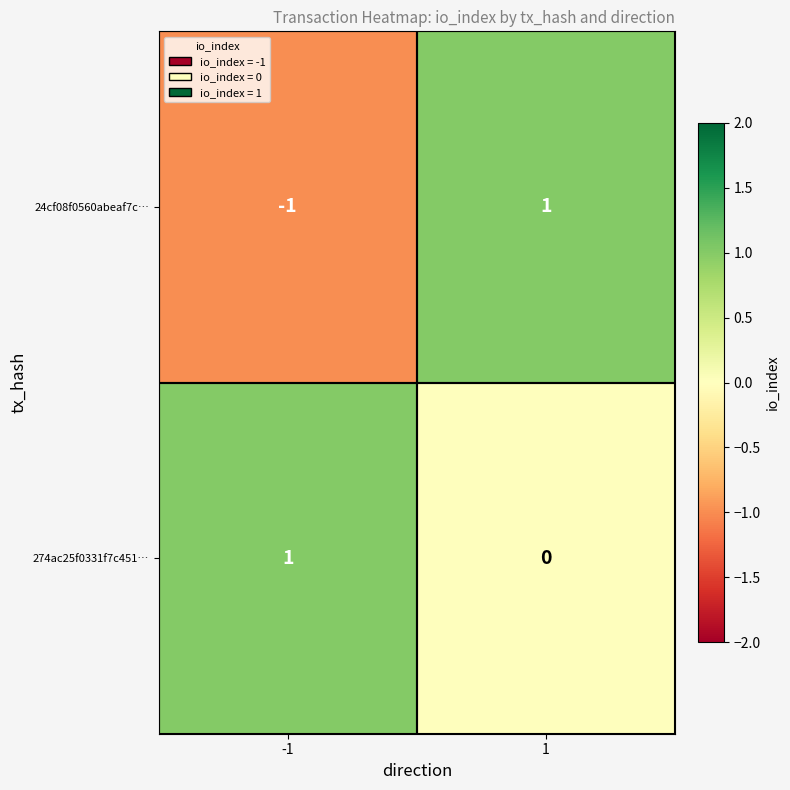

Which series has the largest total across all categories?

274ac25f0331f7c451…